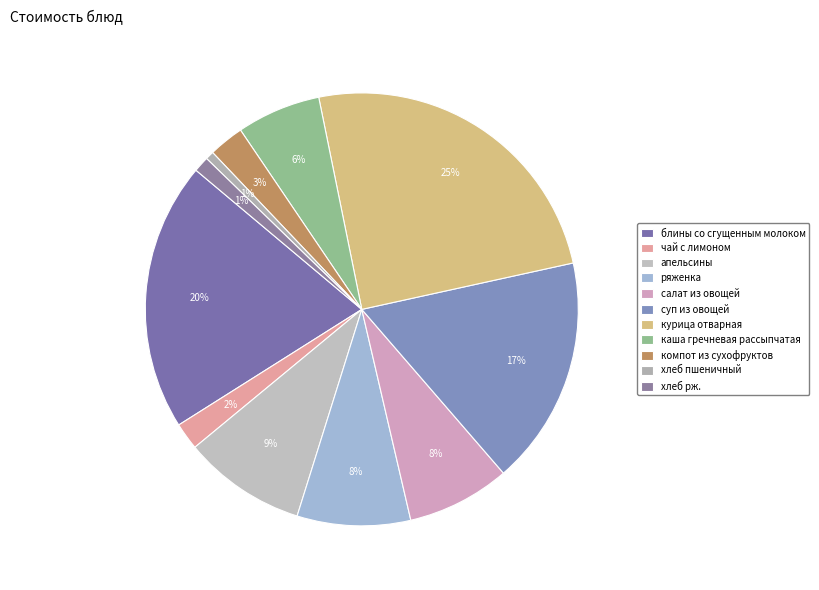

Does чай с лимоном represent more than half of the total?

No